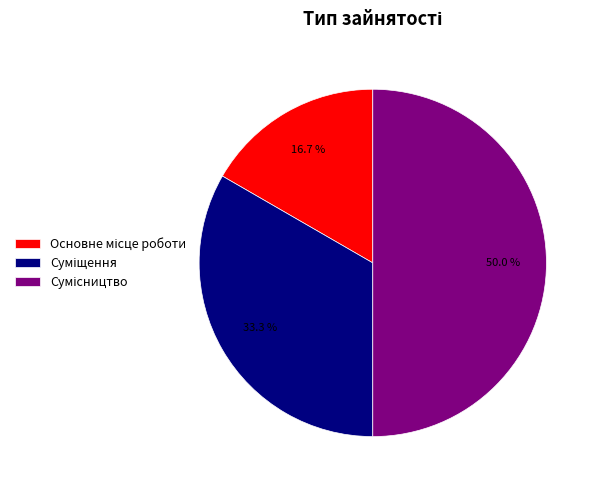

Does Сумісництво represent more than half of the total?

No